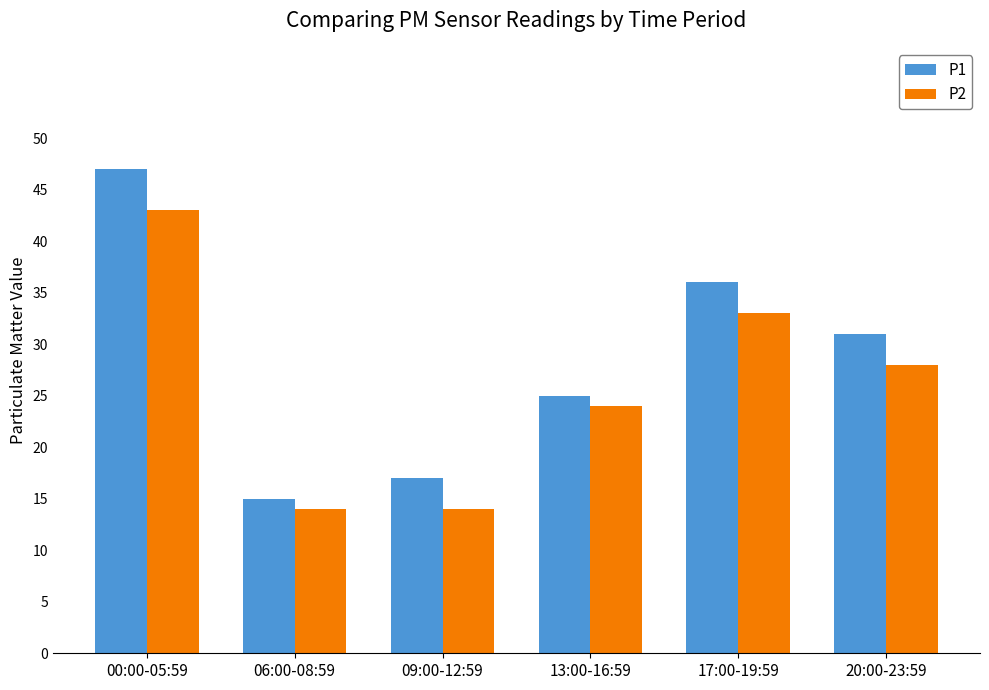

What is the highest value of the P1 series?

47